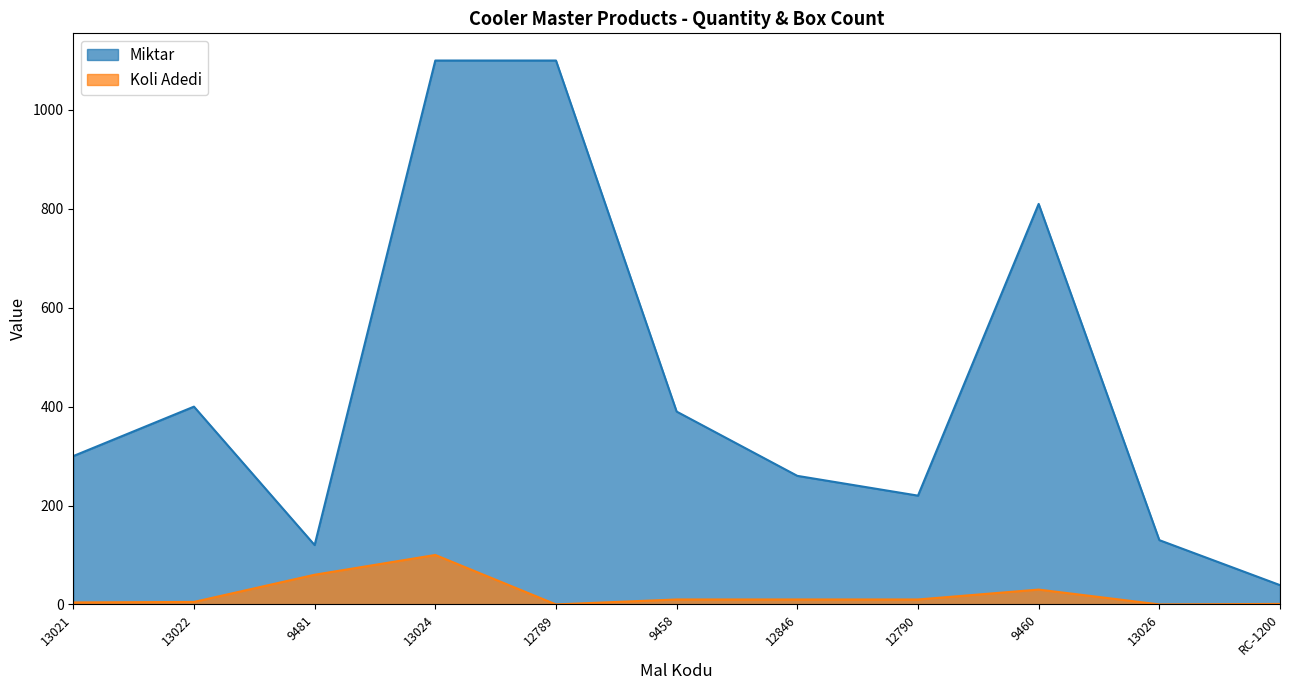

What position from the right is 9481?

9